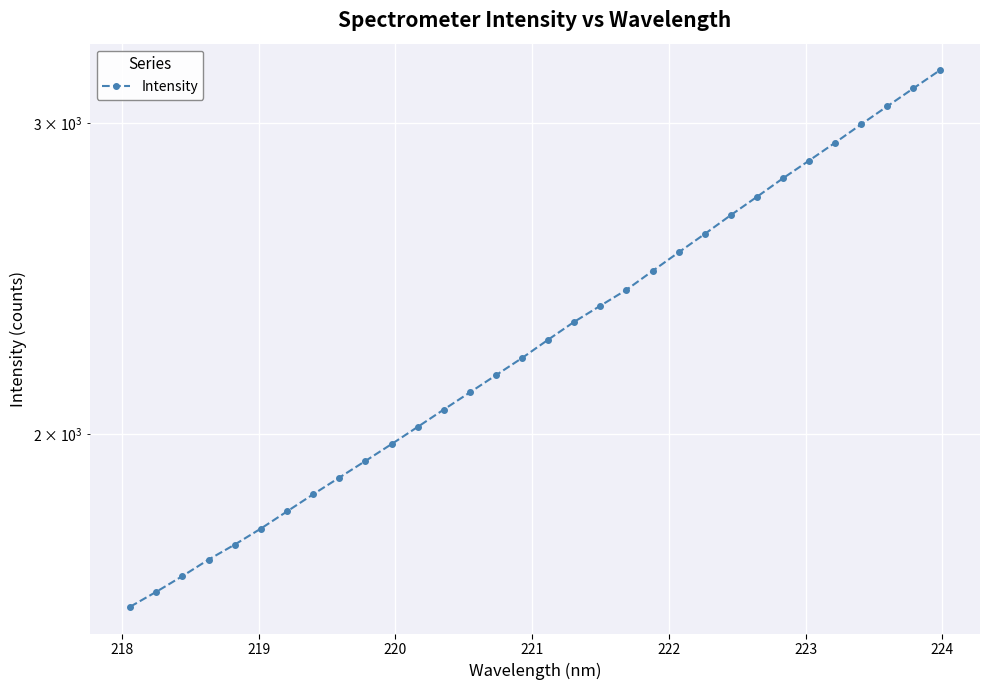

How many lines are shown in the chart?

1